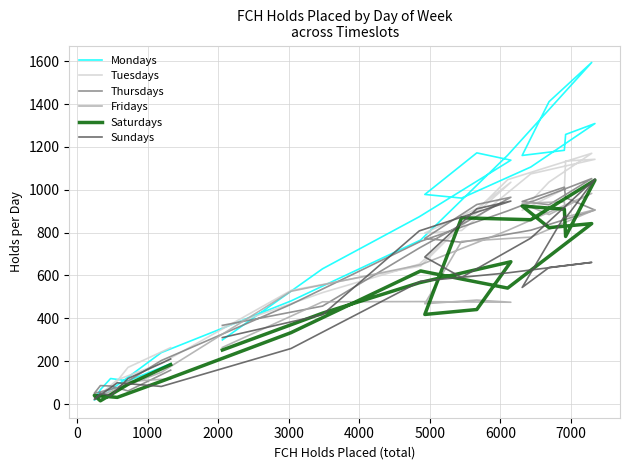

True or false: Sundays and Saturdays intersect in this chart.

True